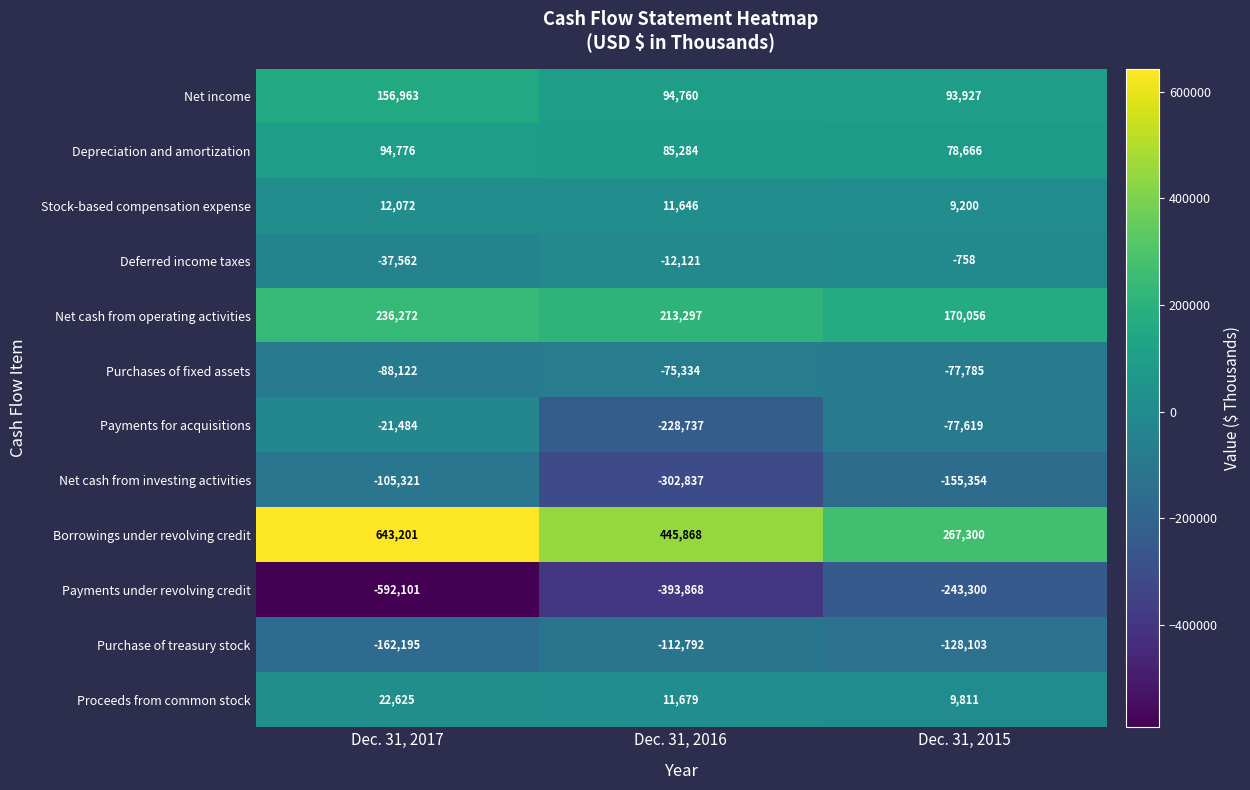

What is the total value across all series at Dec. 31, 2015?

-53959